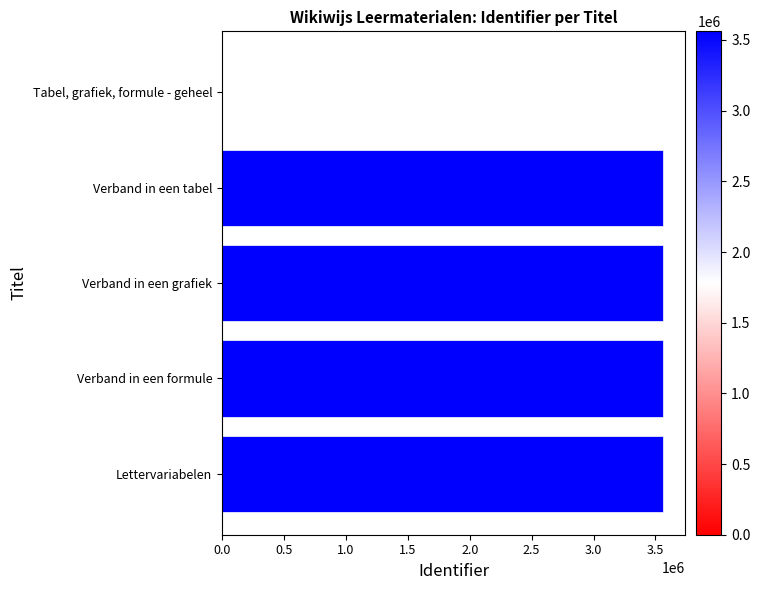

Where is the data nearest to the value 1780536?

Verband in een tabel